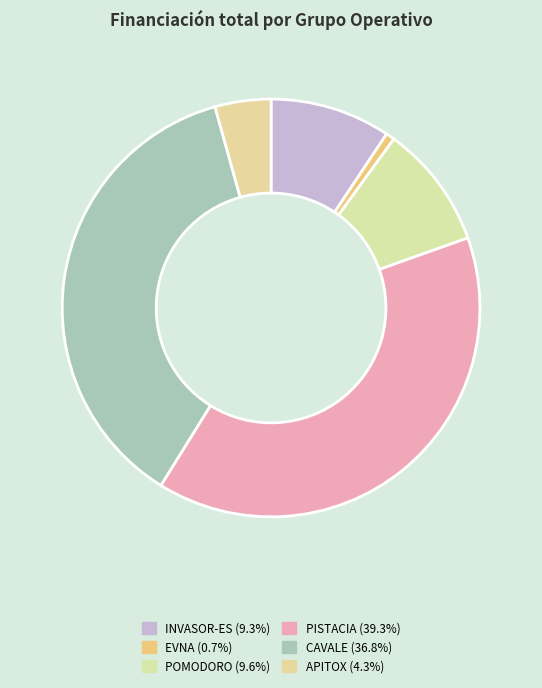

How many slices are in this pie chart?

6